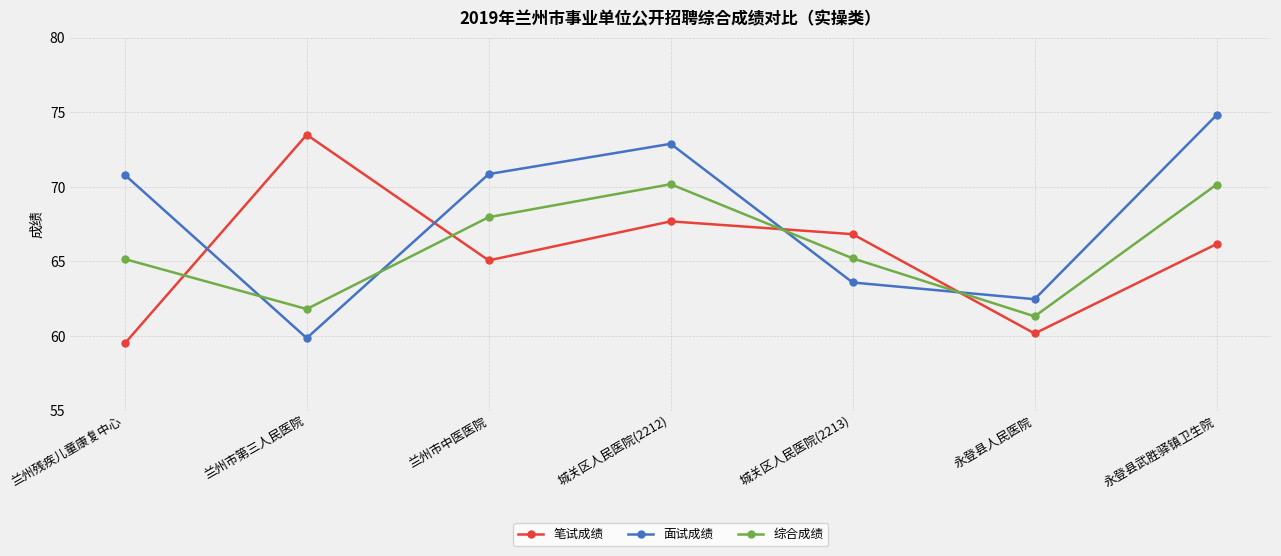

How many times do 笔试成绩 and 面试成绩 cross each other?

4